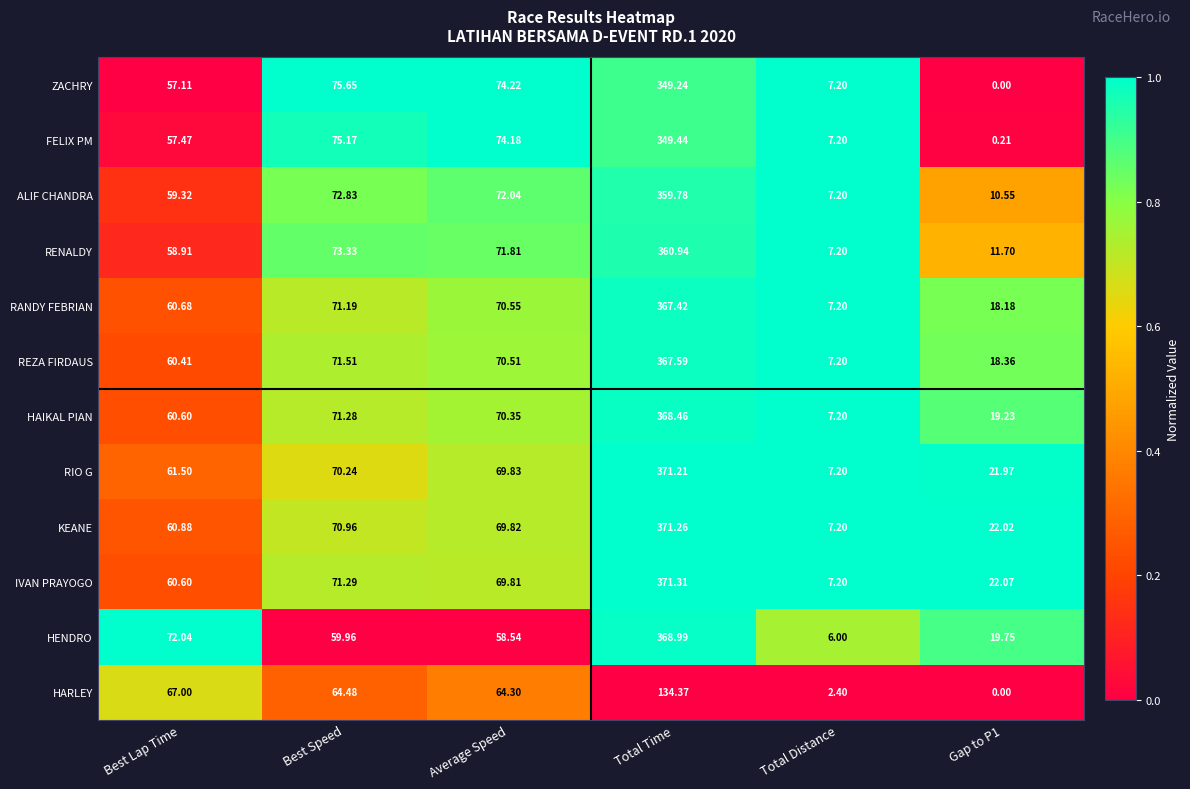

At which label is ALIF CHANDRA closest to 183?

Best Speed